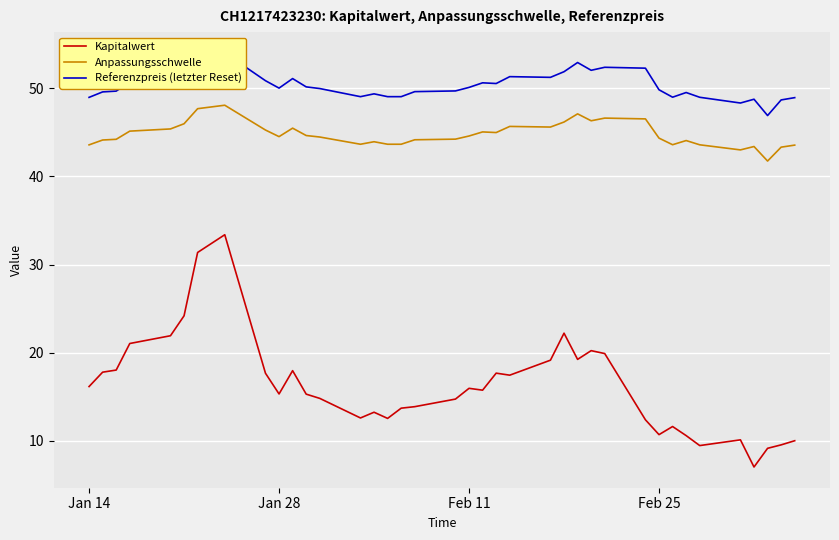

Which series has the largest total across all categories?

Referenzpreis (letzter Reset)